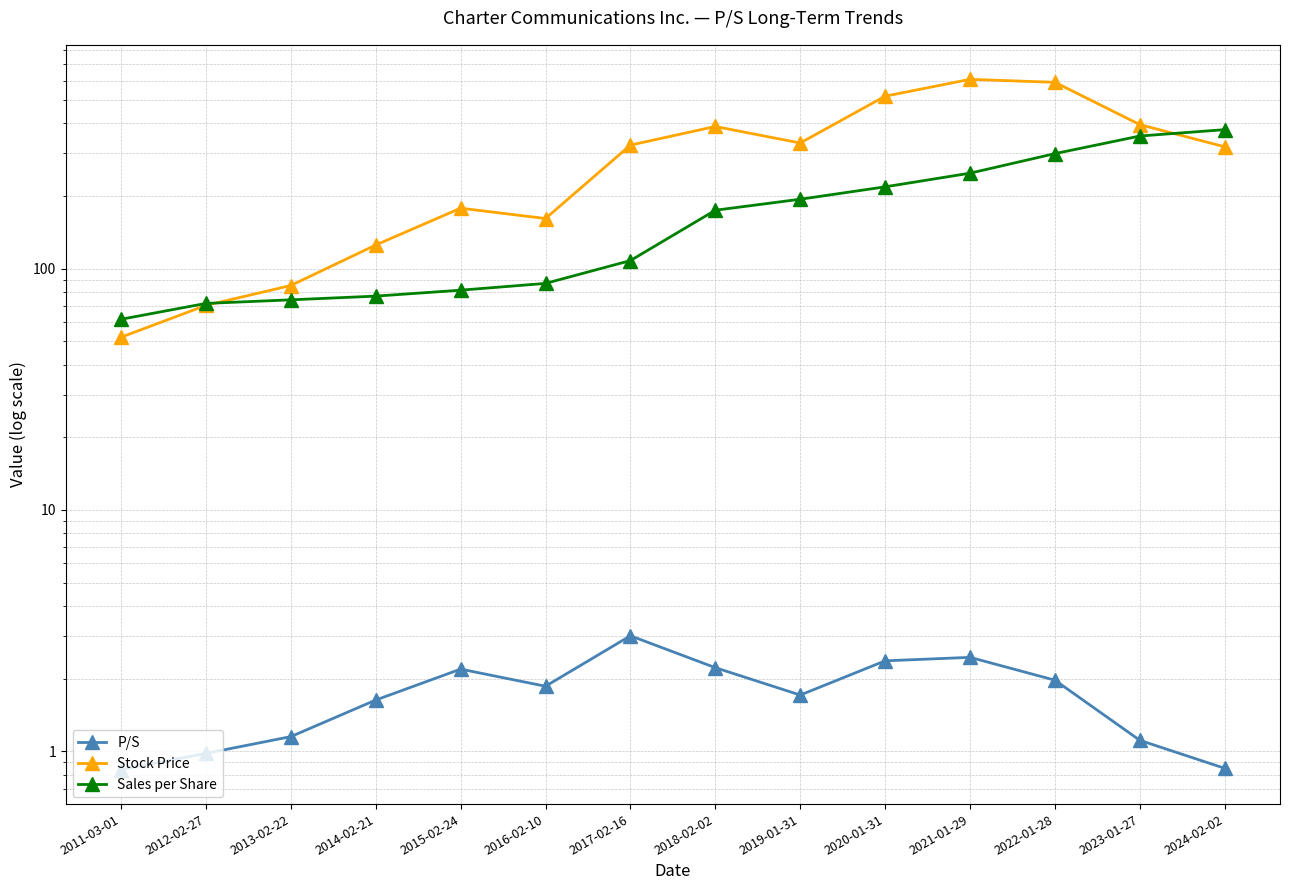

True or false: P/S has a value of 1.4 at 2012-02-27.

False